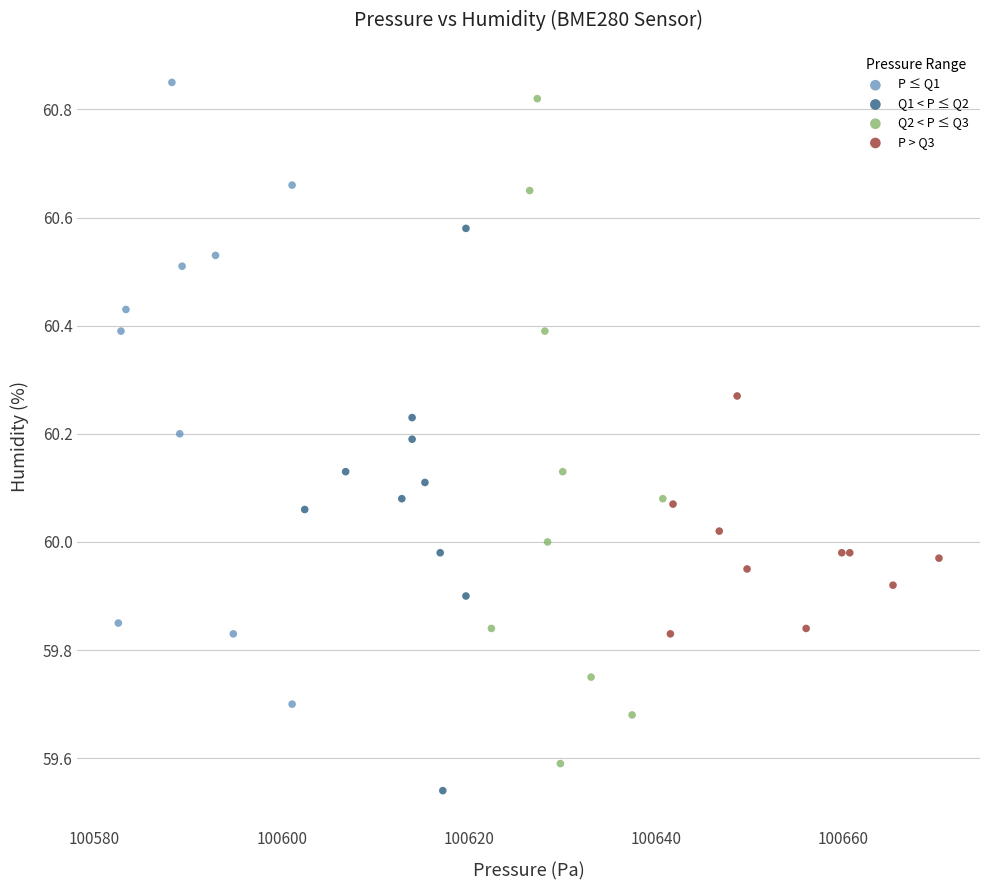

Which series has the widest spread of Y values?

Q2 < P ≤ Q3